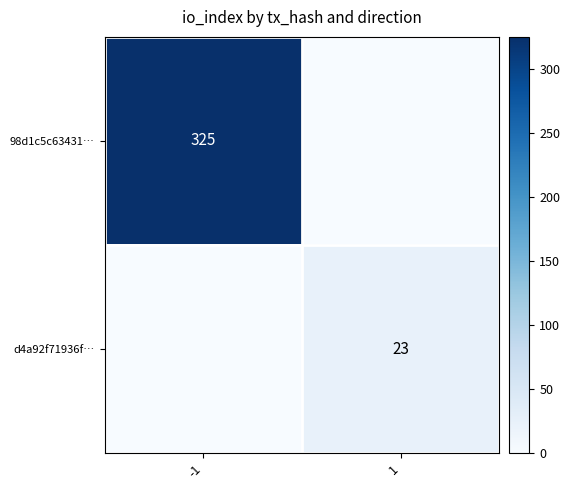

The 98d1c5c63431… series shows 129 at 1. True or false?

False